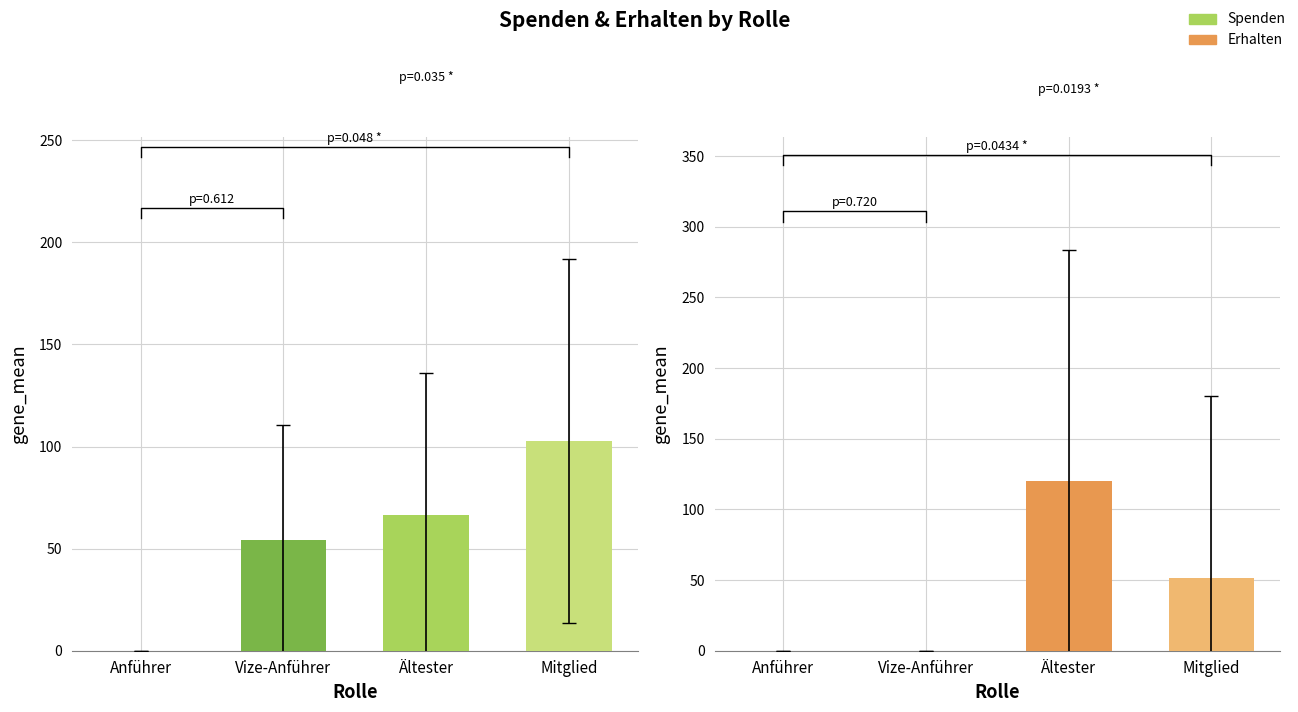

How many positive values does the Spenden series have?

3